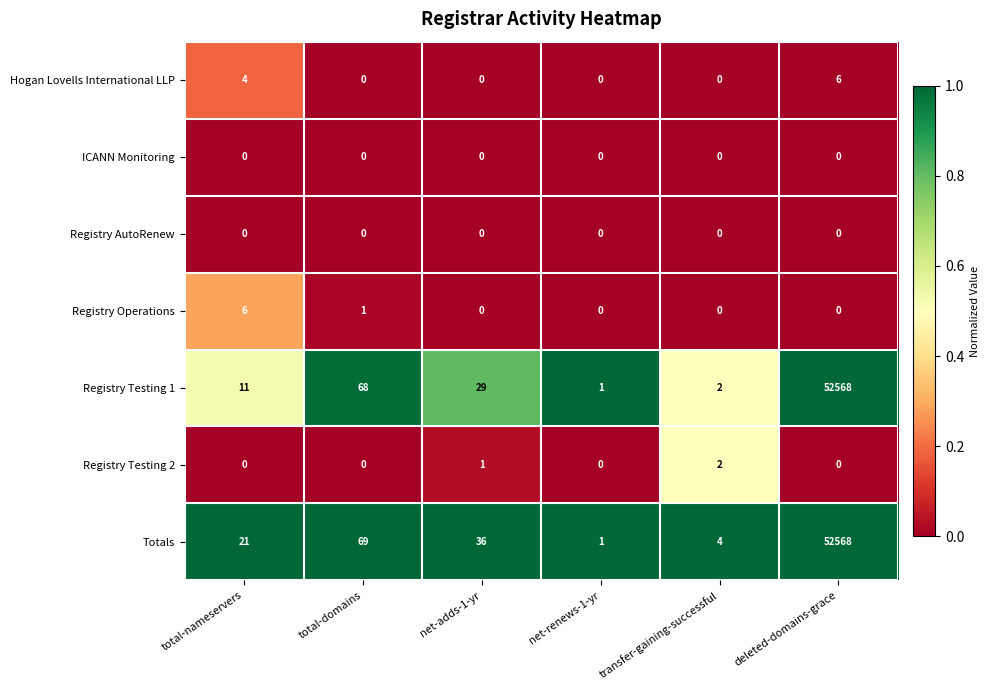

What is the total value across all series at transfer-gaining-successful?

8